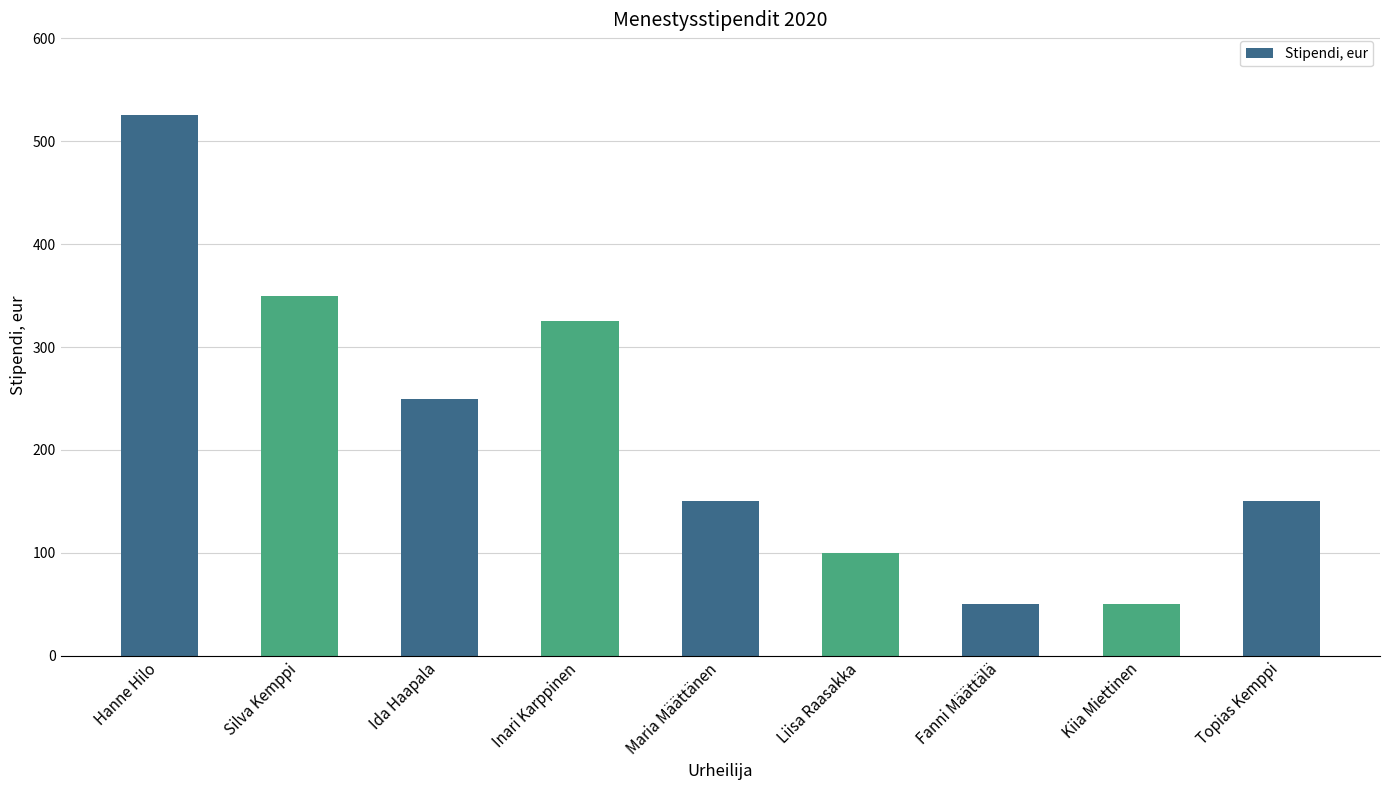

Are the bars grouped side by side (vs. stacked)?

No